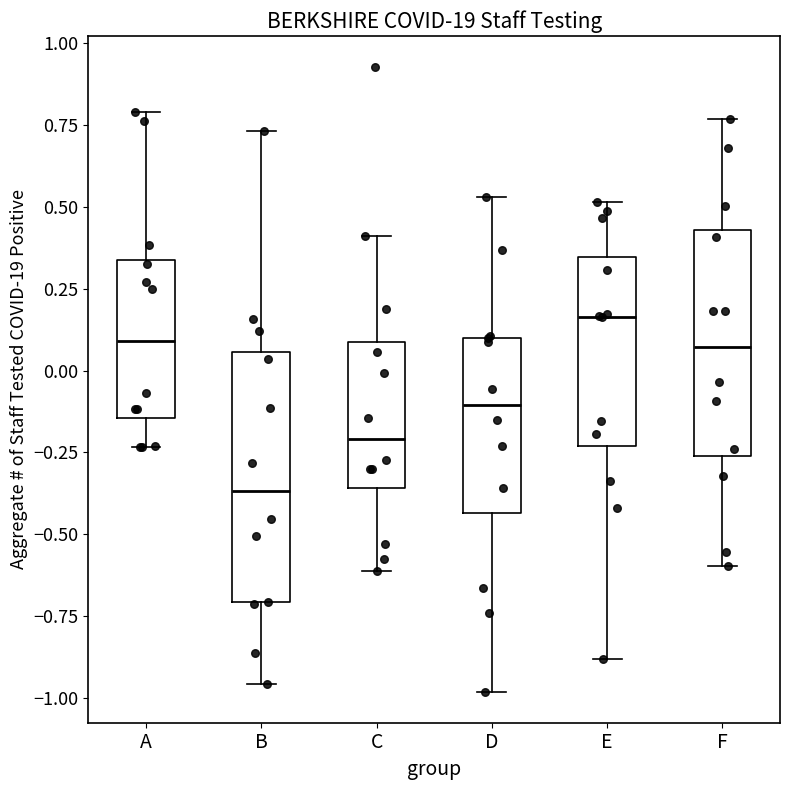

Reading left to right, read every box against the y-axis: the position of its median line, the range the box covers, and the ends of its whiskers. The values are not printed on the chart, so give them approximately, as read against the axis.

A: median 0.10, box -0.15 to 0.35, whiskers -0.25 to 0.80
B: median -0.35, box -0.70 to 0.05, whiskers -0.95 to 0.75
C: median -0.20, box -0.35 to 0.10, whiskers -0.60 to 0.40
D: median -0.10, box -0.45 to 0.10, whiskers -1.00 to 0.55
E: median 0.15, box -0.25 to 0.35, whiskers -0.90 to 0.50
F: median 0.05, box -0.25 to 0.45, whiskers -0.60 to 0.75